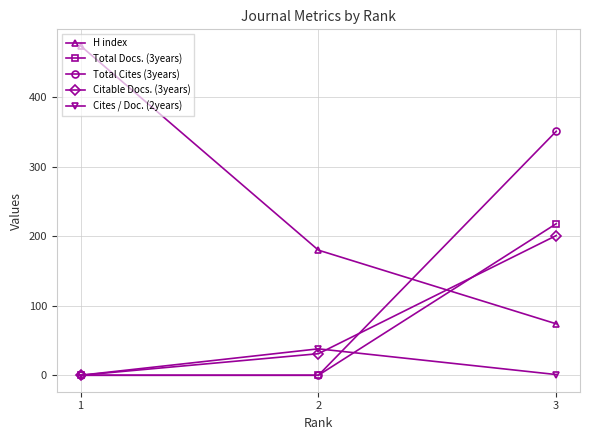

The value of Cites / Doc. (2years) at 1 is -20. True or false?

False